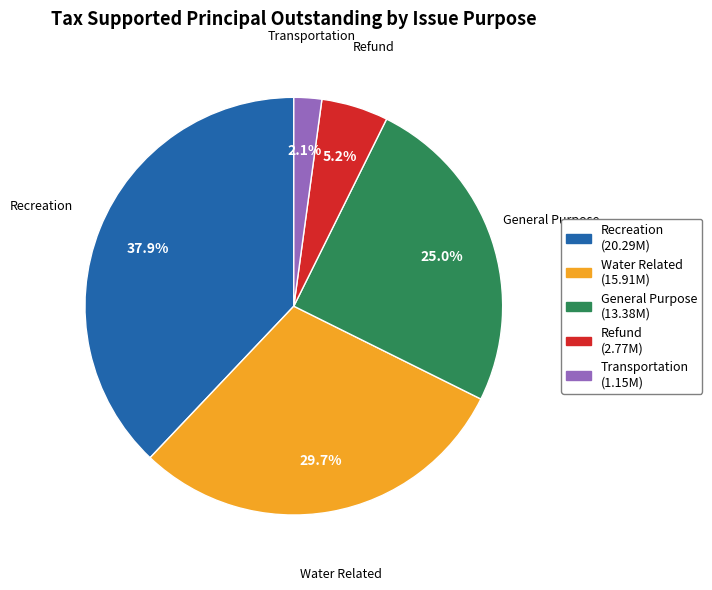

How many slices are in this pie chart?

5